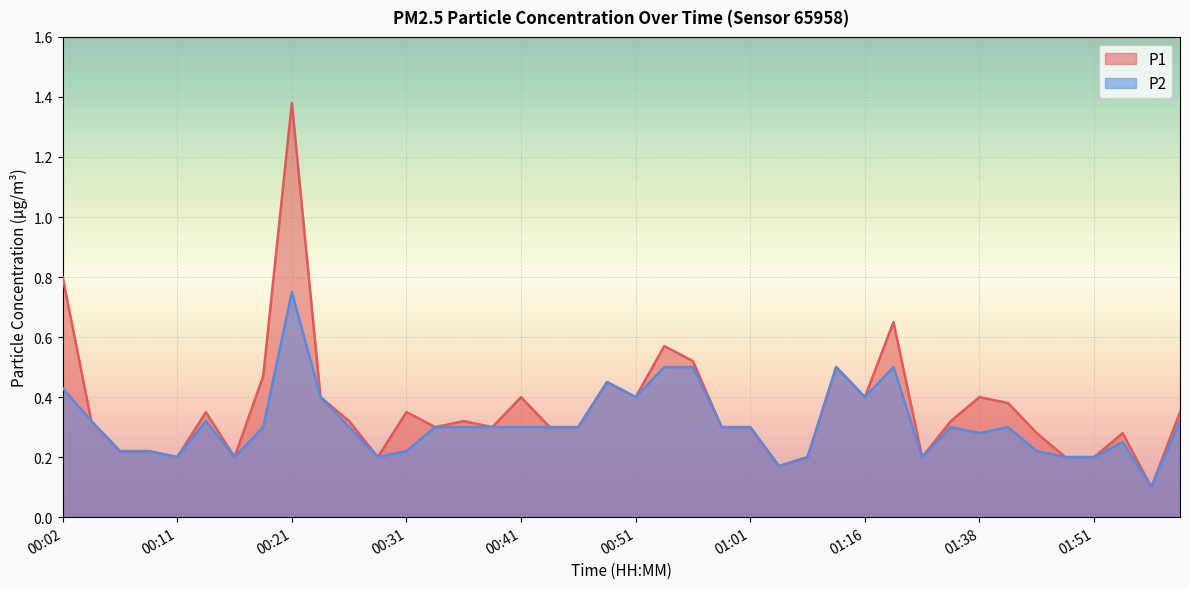

In P1, how many points are higher than both neighbors (excluding endpoints)?

11